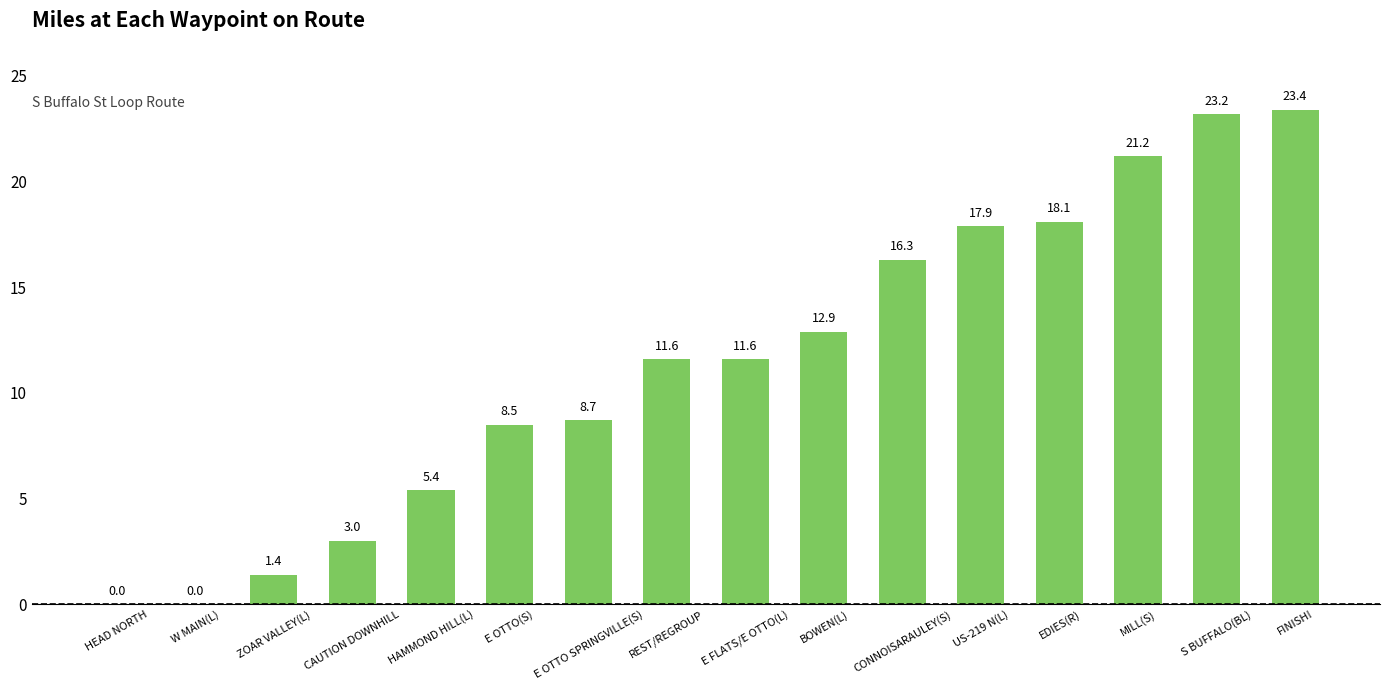

The value at S BUFFALO(BL) is 23.2. True or false?

True